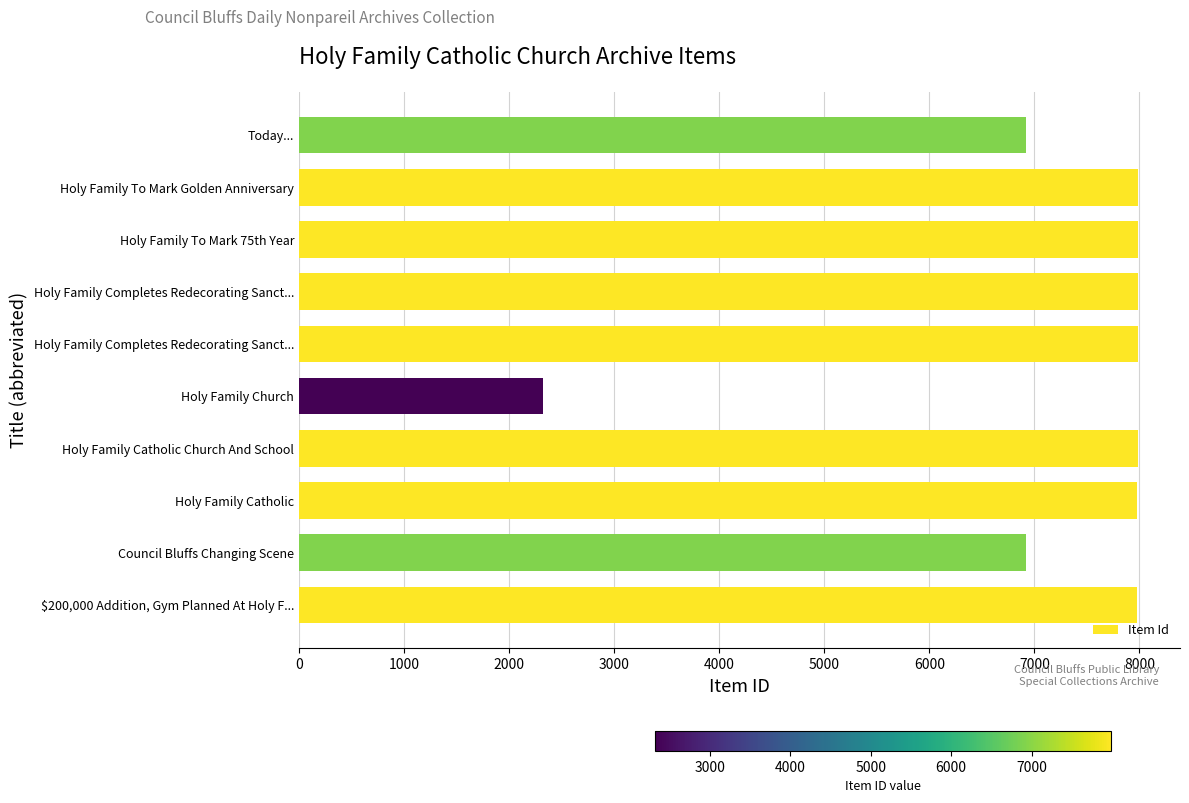

Which label corresponds to the smallest value in the chart?

Holy Family Church